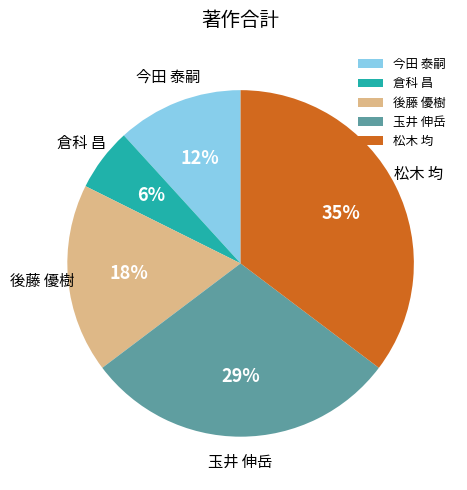

Which slice is the smallest?

倉科 昌